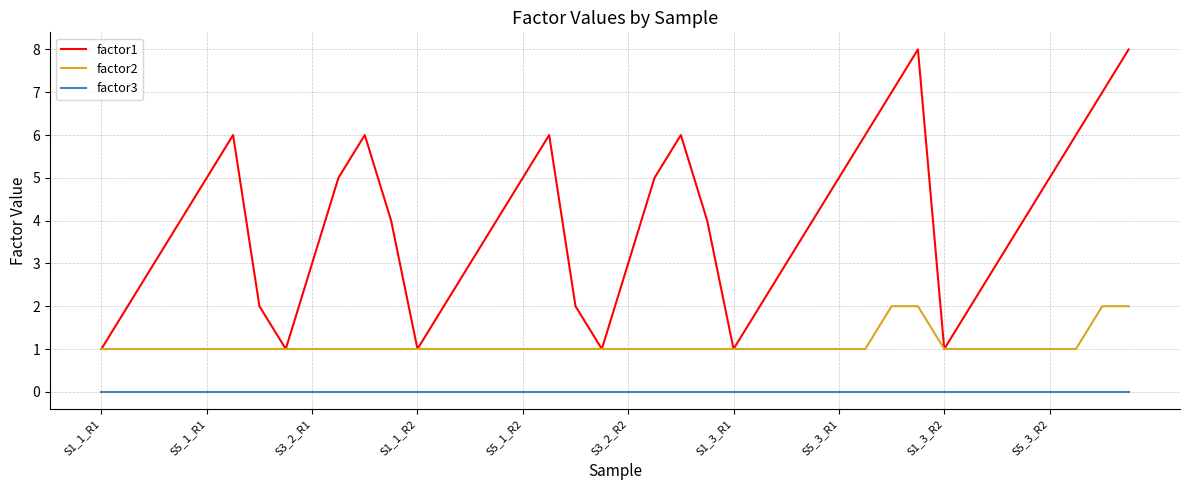

Which series has the largest range (max minus min)?

factor1